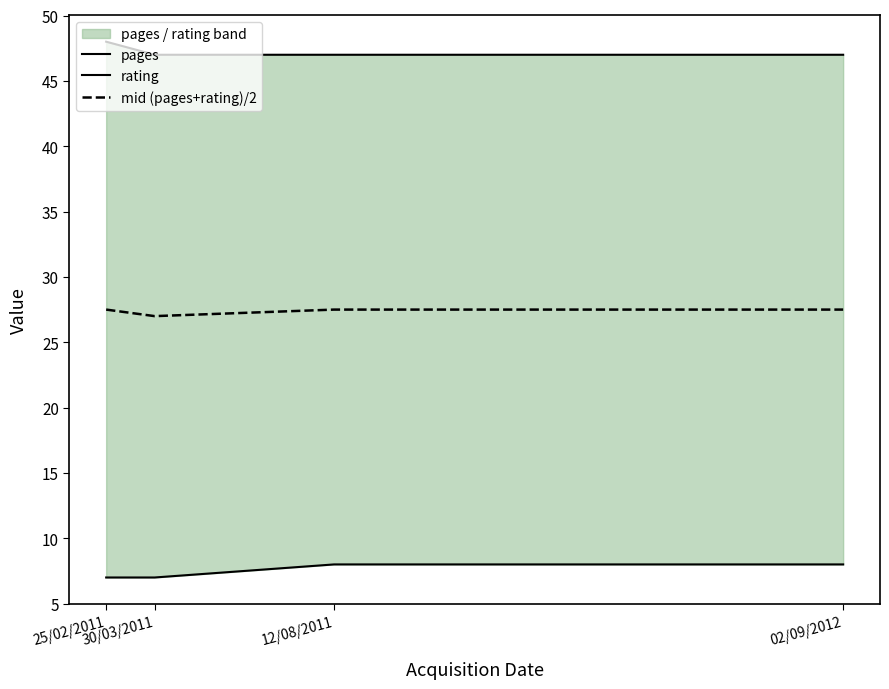

Between 25/02/2011 and 12/08/2011, which is larger?

25/02/2011